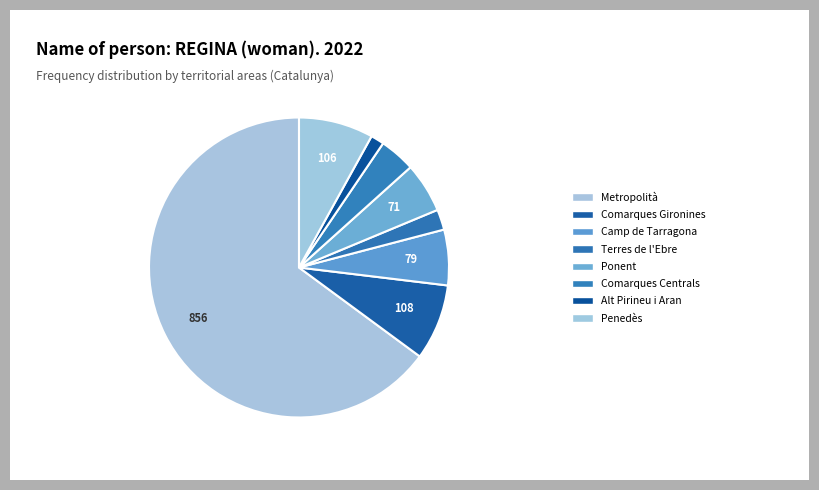

Count the number of slices in the pie.

8